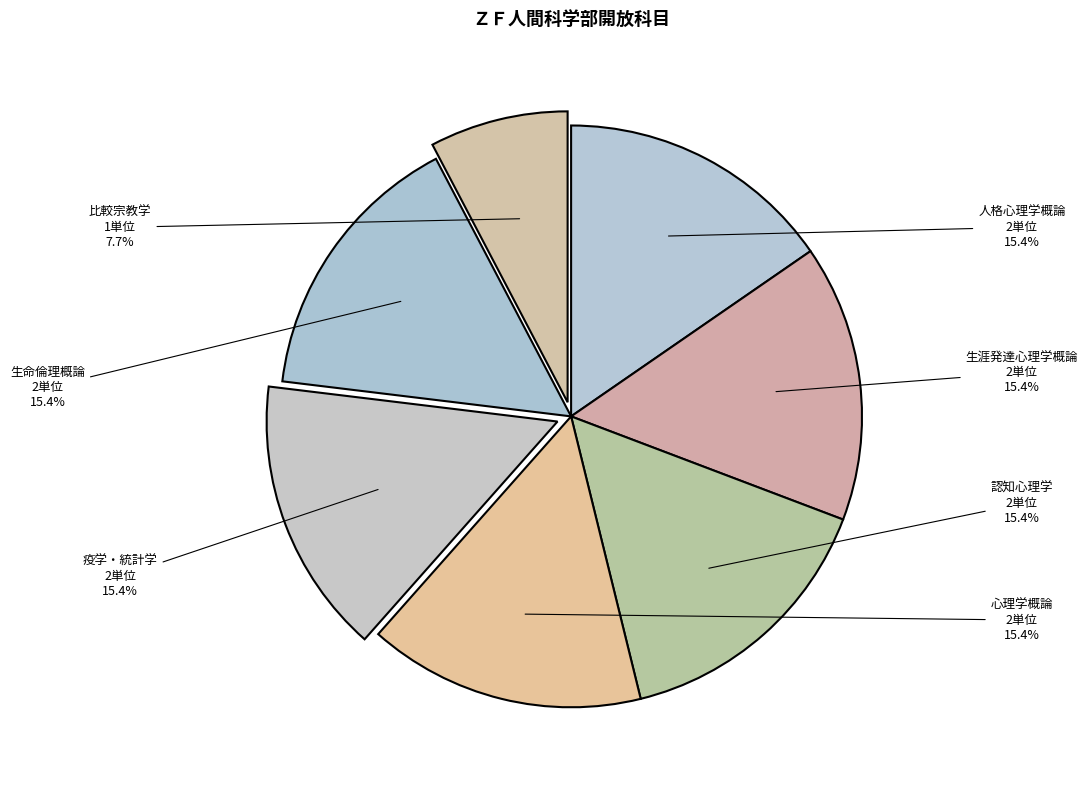

Is there any slice that represents more than half of the pie?

No